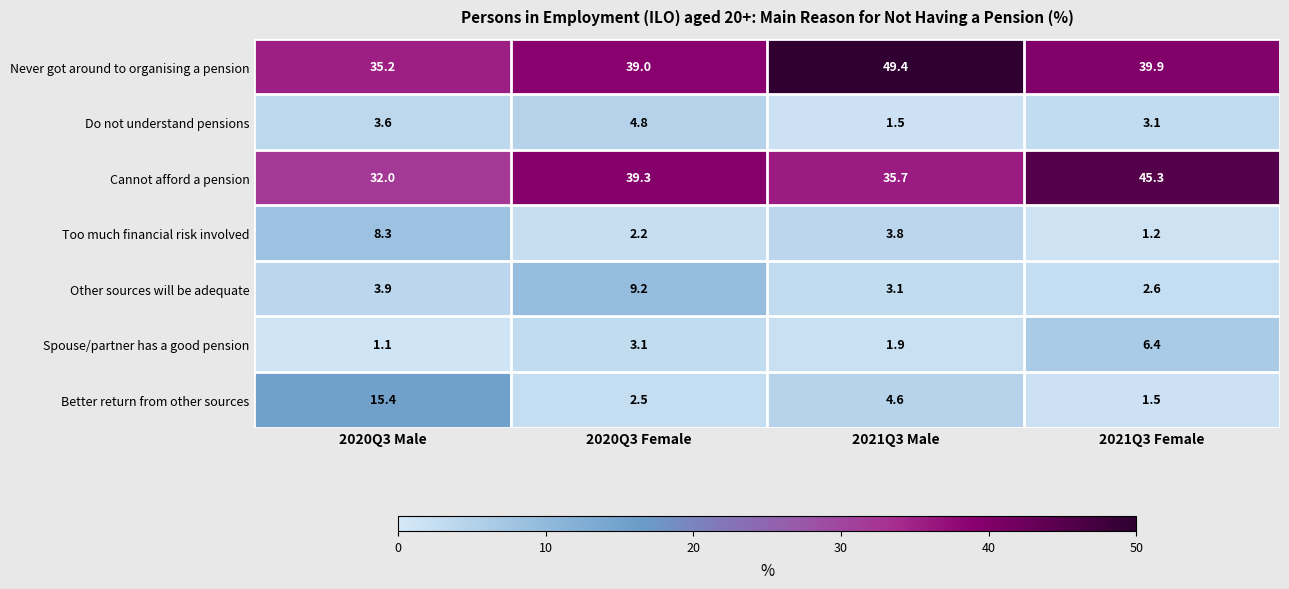

How many data points does each series have?

4